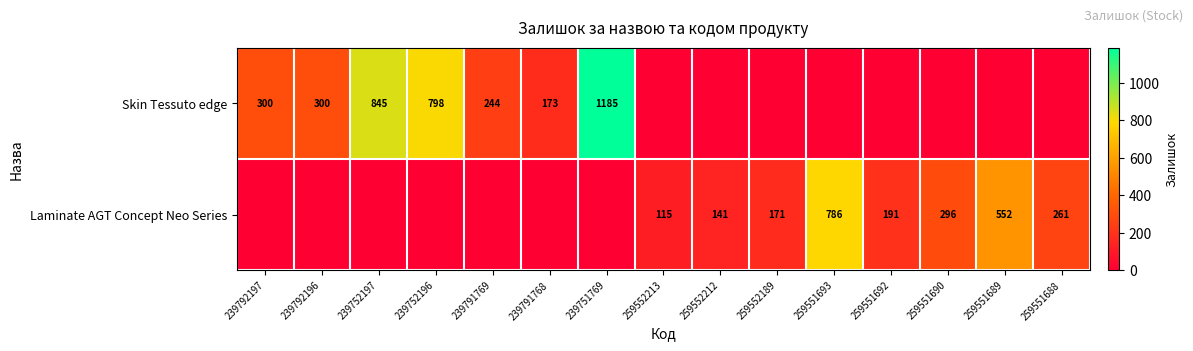

What is the sum of the Laminate AGT Concept Neo Series values at 259551693 and 259551690?

1082